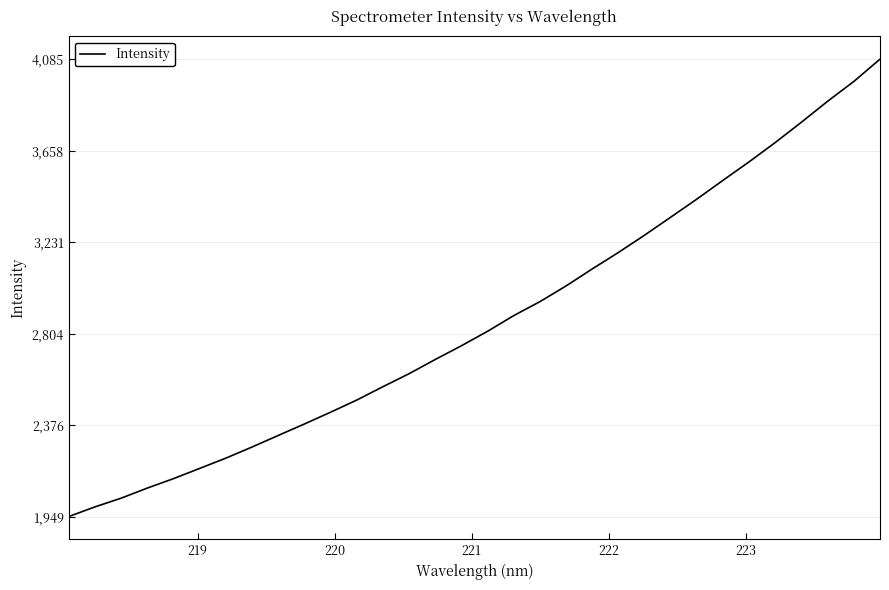

What is the minimum value shown in the chart?

1949.0